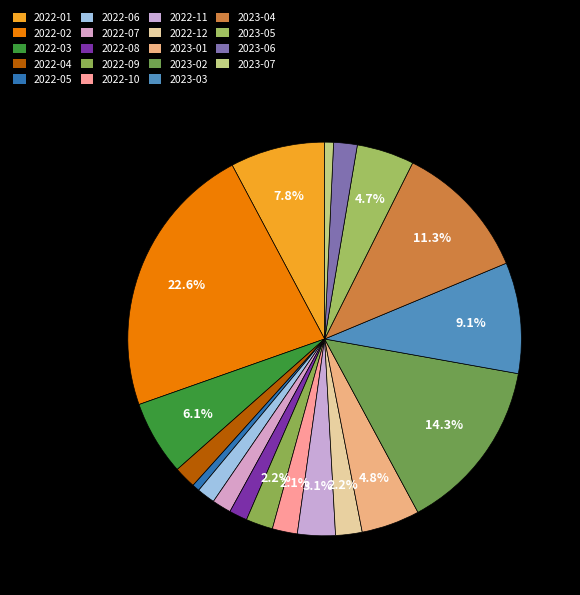

Rank the categories by value from highest to lowest.

2022-02, 2023-02, 2023-04, 2023-03, 2022-01, 2022-03, 2023-01, 2023-05, 2022-11, 2022-09, 2022-12, 2022-10, 2023-06, 2022-04, 2022-07, 2022-06, 2022-08, 2023-07, 2022-05